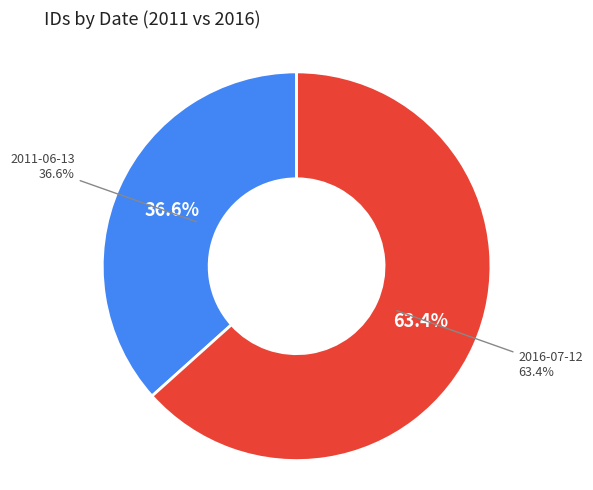

Which slice represents more than half of the pie?

2016-07-12